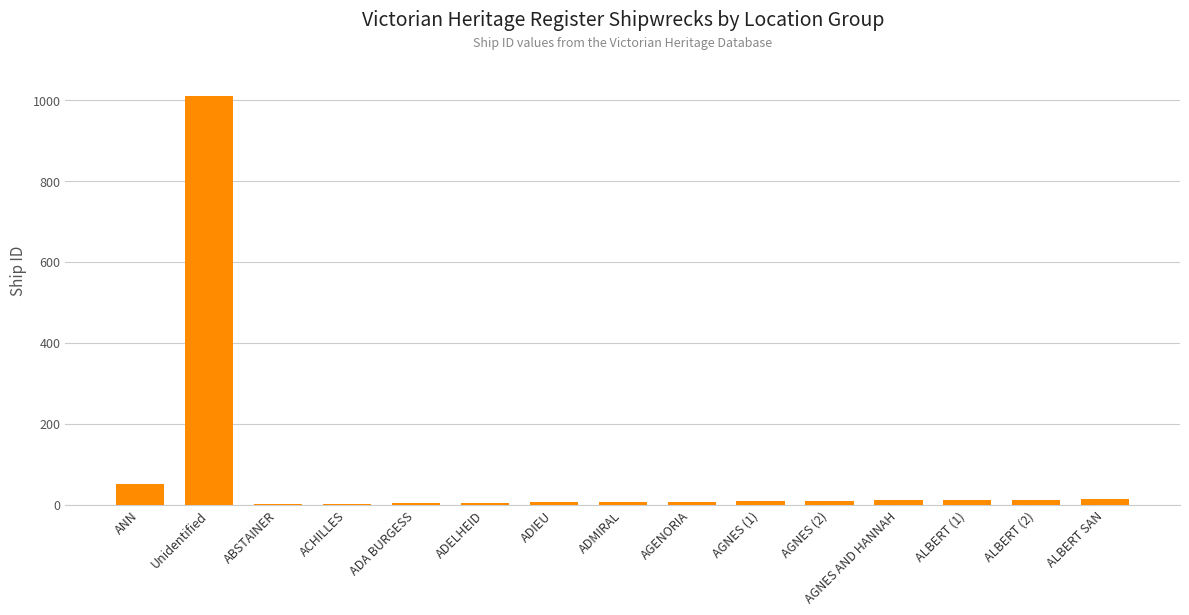

What is the approximate value at AGNES (2), to the nearest 10?

10